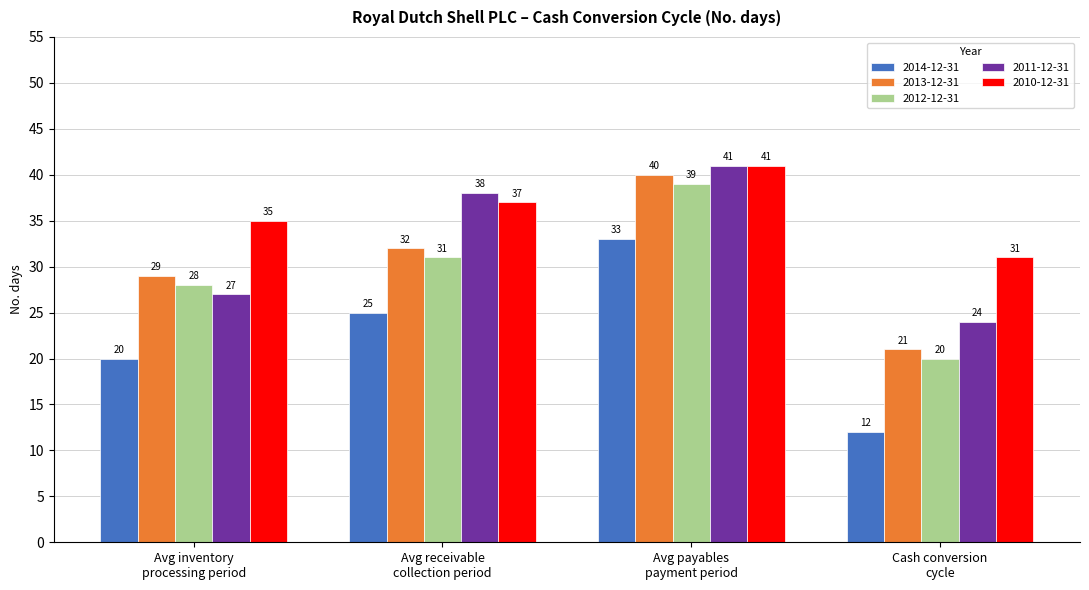

The value of 2012-12-31 at Avg inventory
processing period is 28. True or false?

True